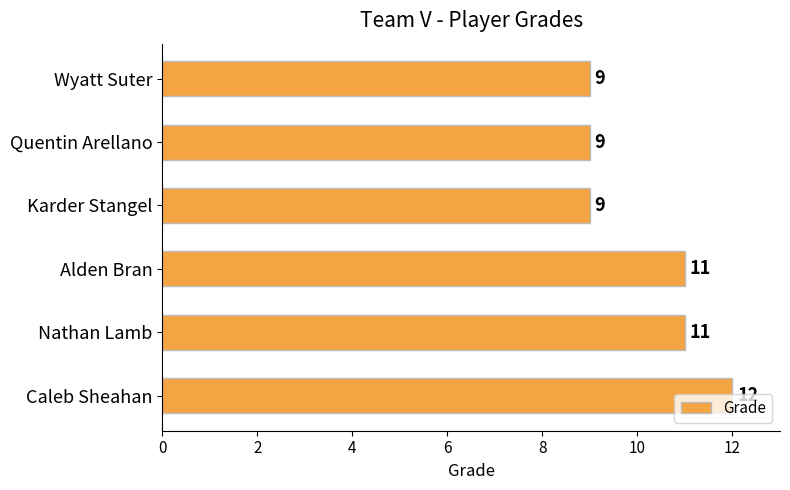

What is the difference between the maximum and minimum values?

3